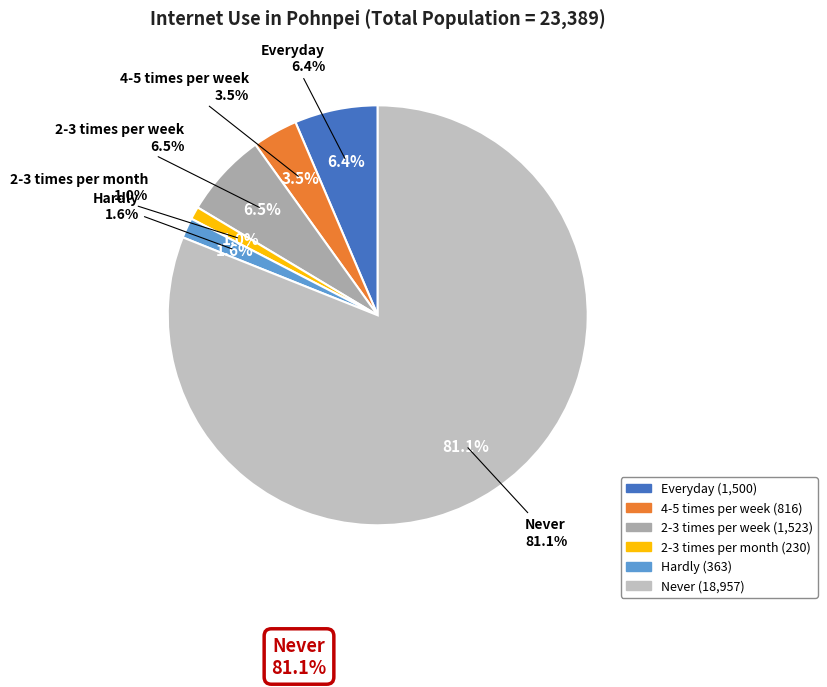

What is the largest slice in the pie chart?

Never